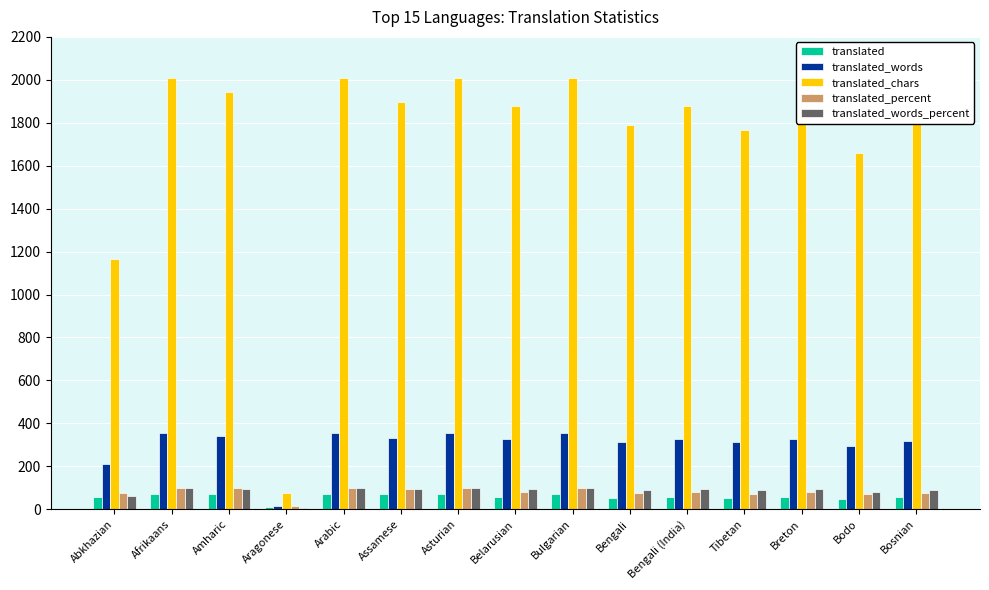

What is the spread (max minus min) of values at Afrikaans?

1938.0